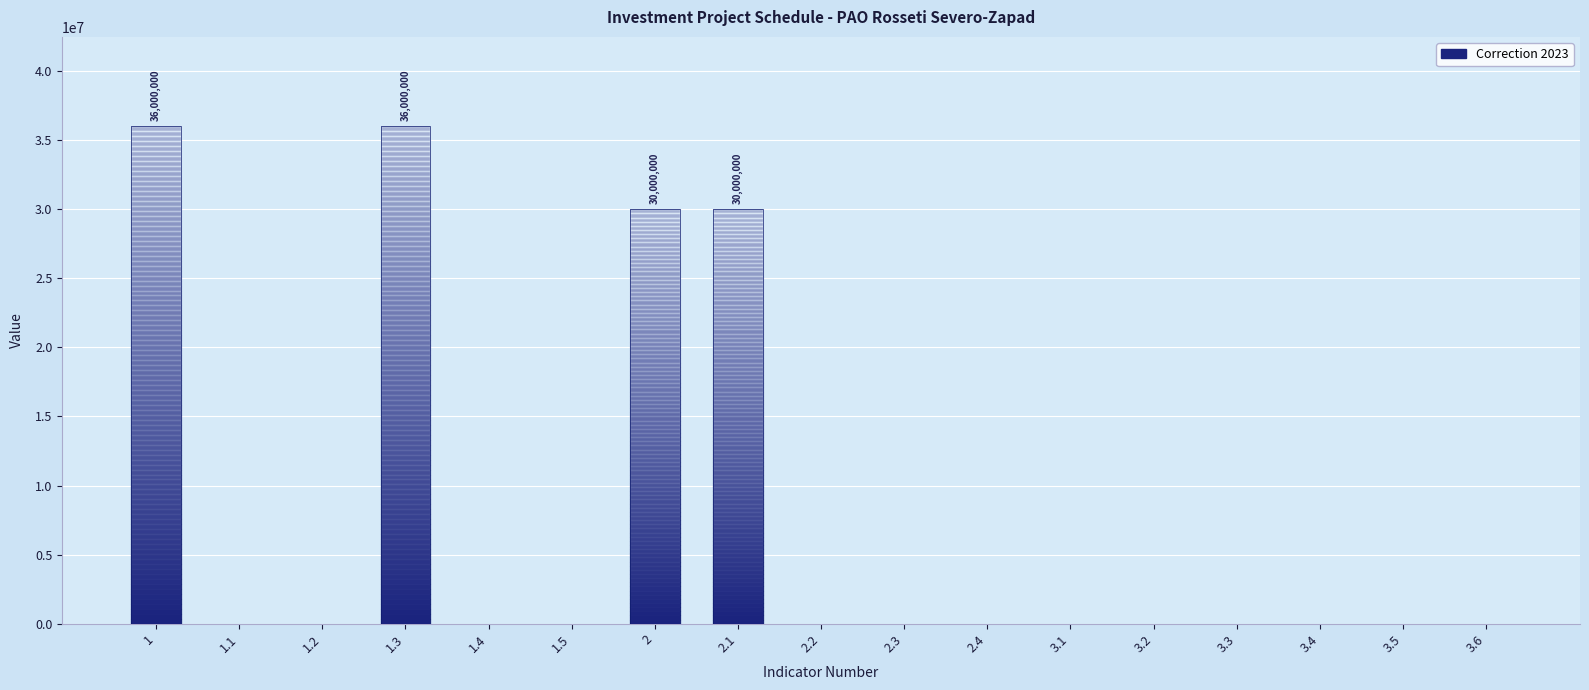

Are the bars horizontal?

No